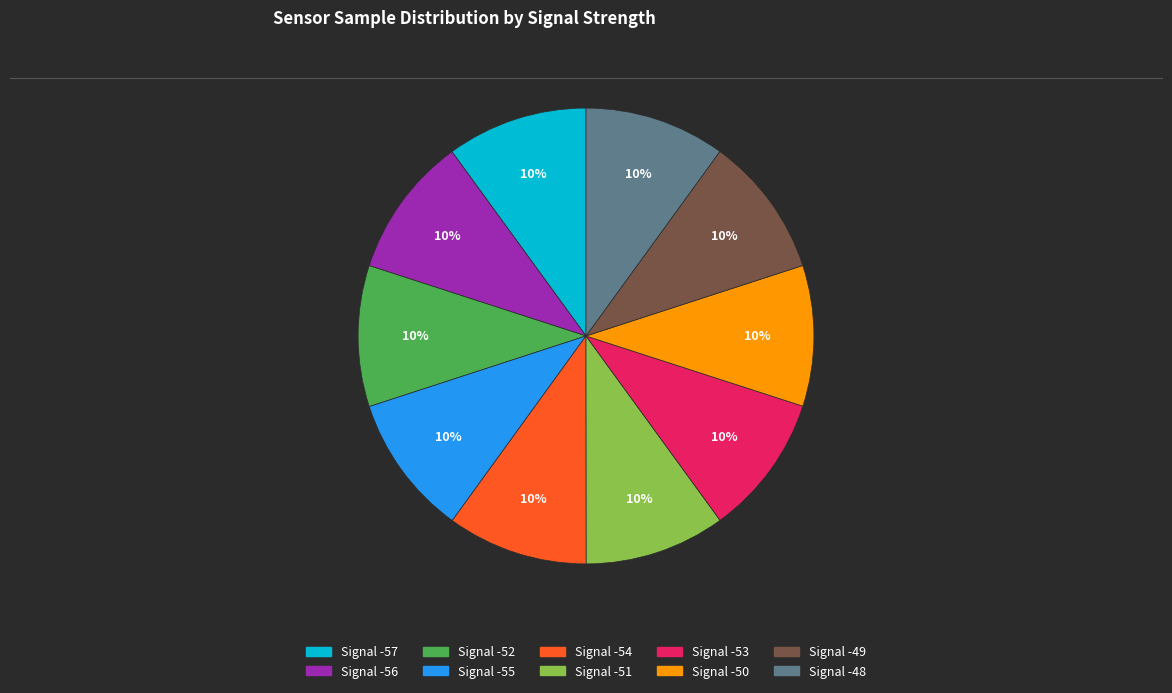

Is there any slice that represents more than half of the pie?

No